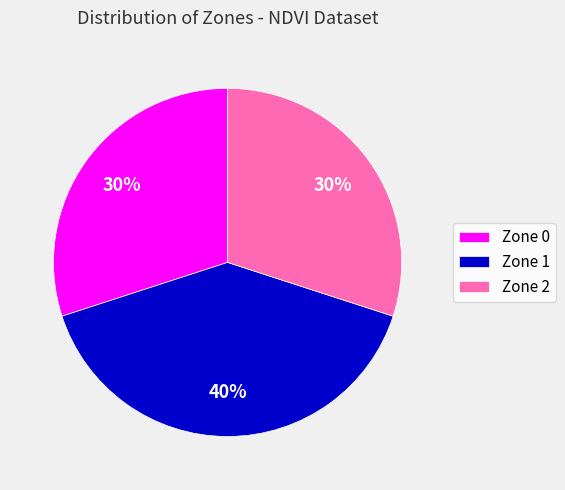

To the nearest percent, what portion does Zone 2 represent?

30%